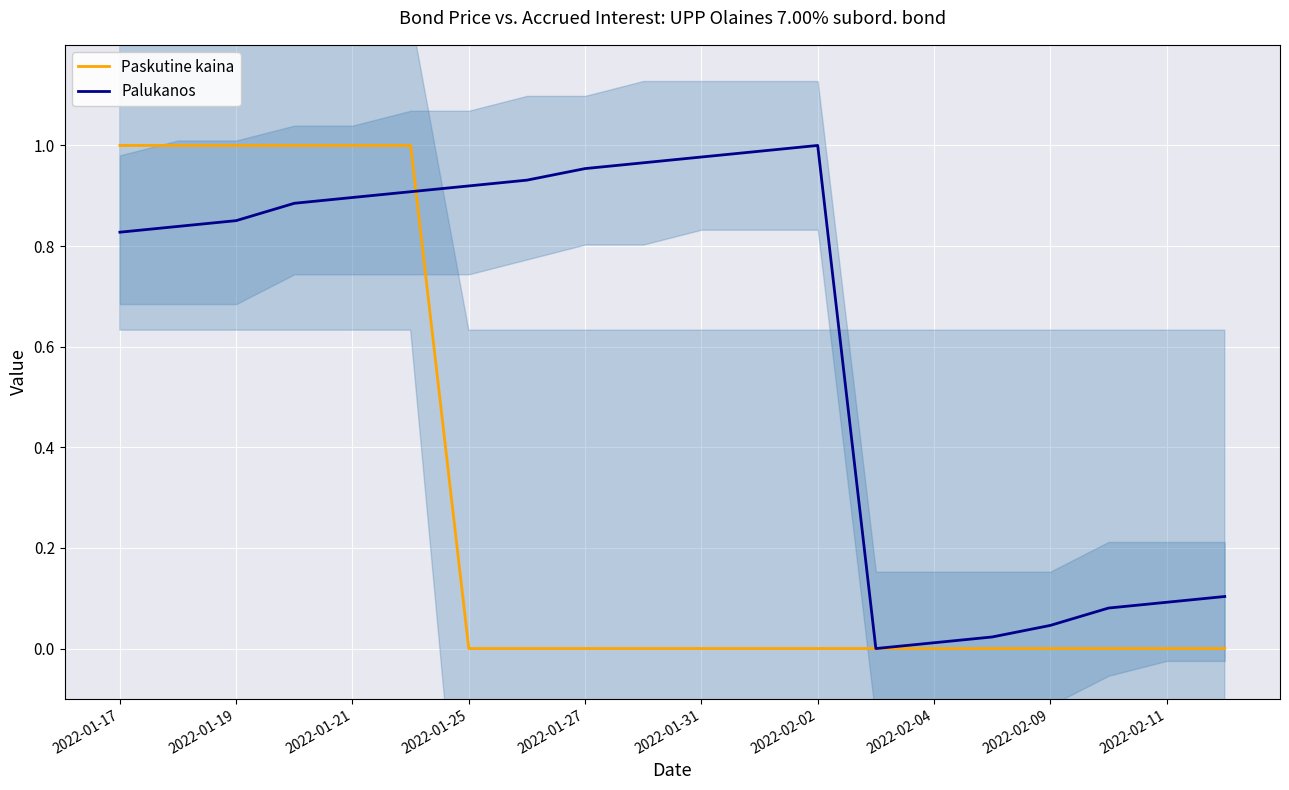

How many intersections are there between Paskutine kaina and Palukanos?

1